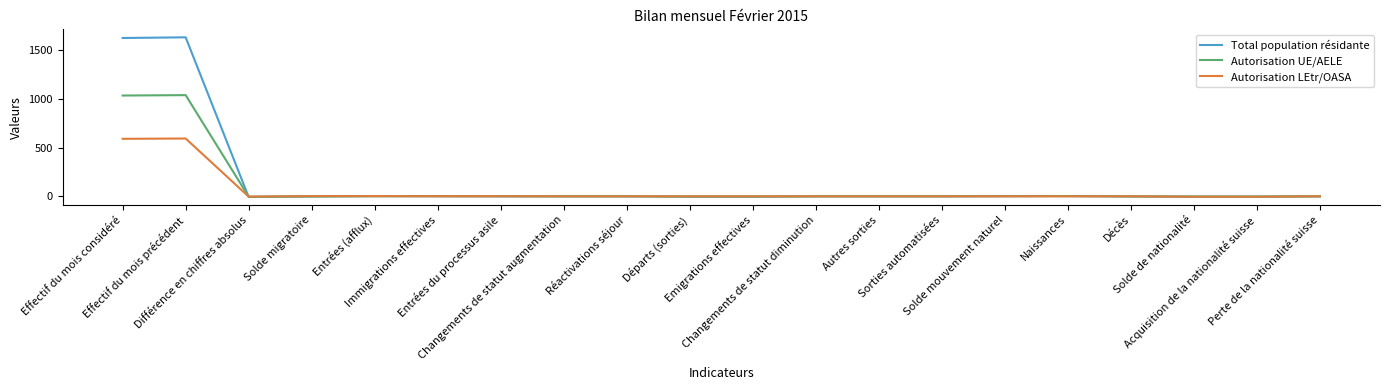

Which series has the widest spread of values?

Total population résidante